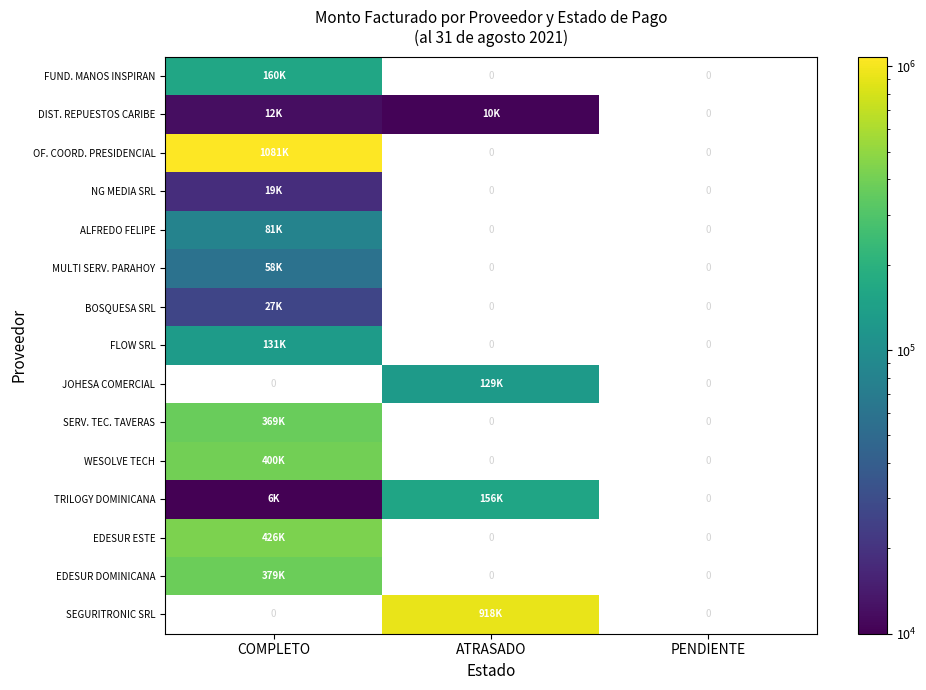

Which has a higher value, PENDIENTE or COMPLETO?

COMPLETO